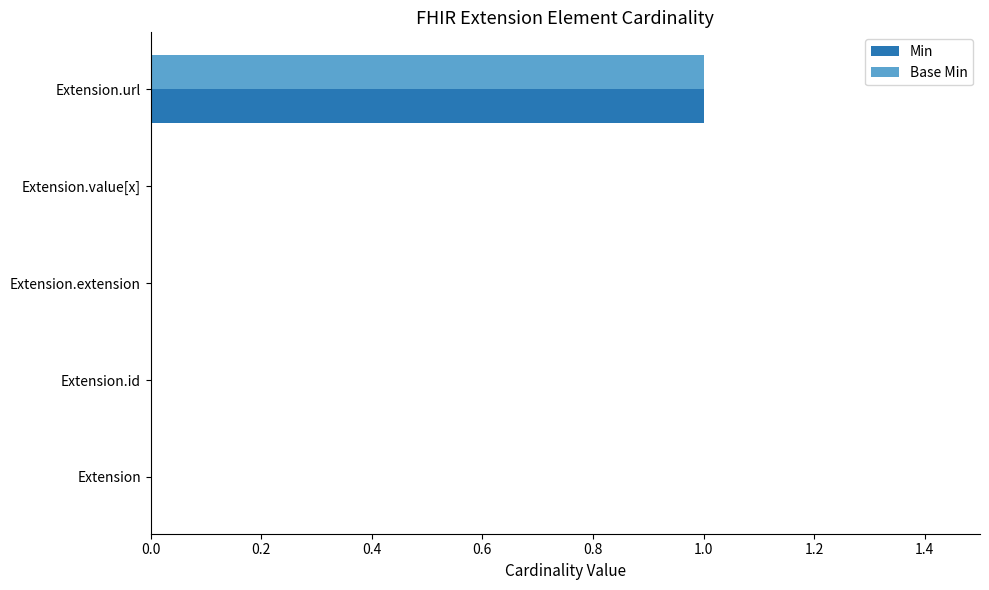

At which category is the sum across all series the highest?

Extension.url